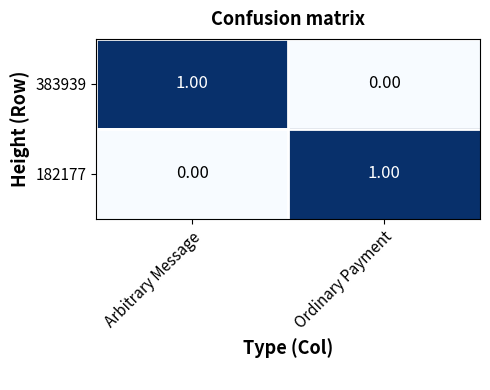

At which label does 383939 reach its peak?

Arbitrary Message